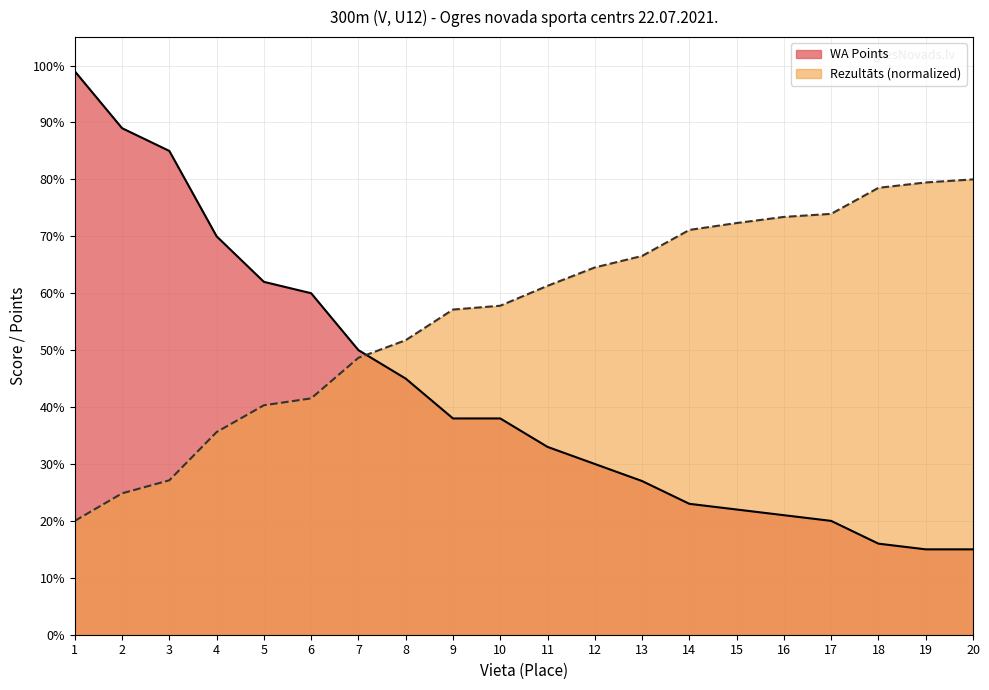

Between which two adjacent categories do WA and Rezultāts first intersect?

7 and 8